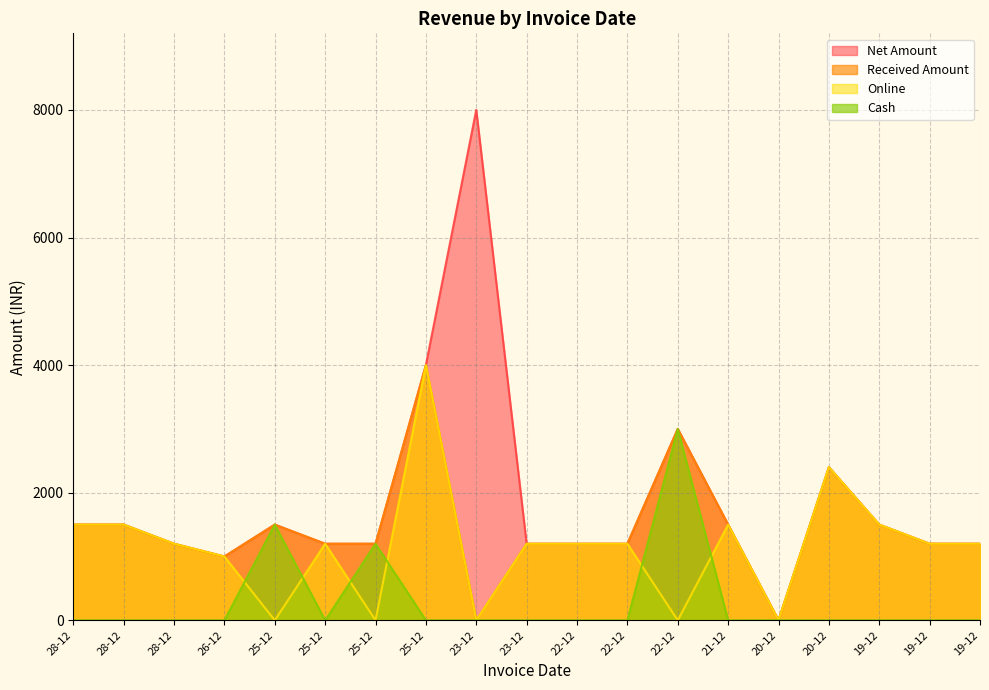

True or false: Online has more than 2 interior local peaks.

True